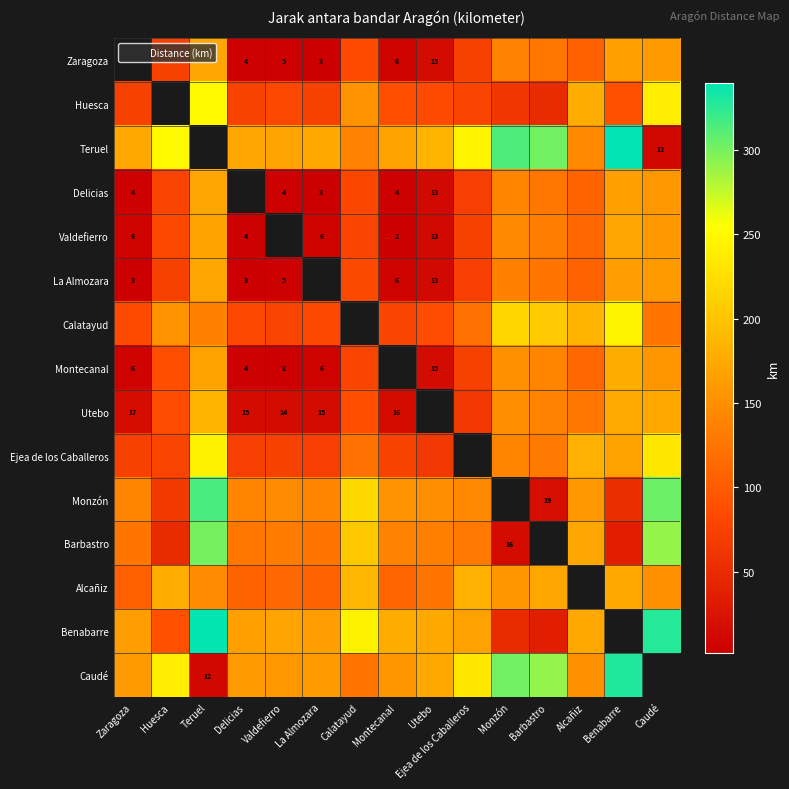

The Utebo series shows 25 at Montecanal. True or false?

False